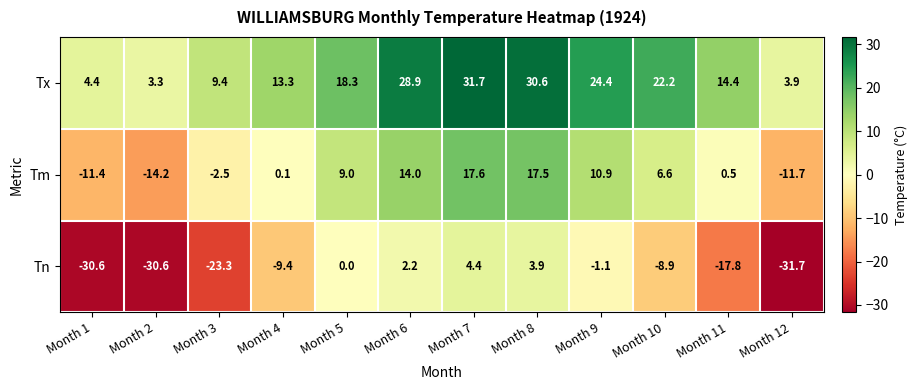

At which category is the sum across all series the highest?

Month 7